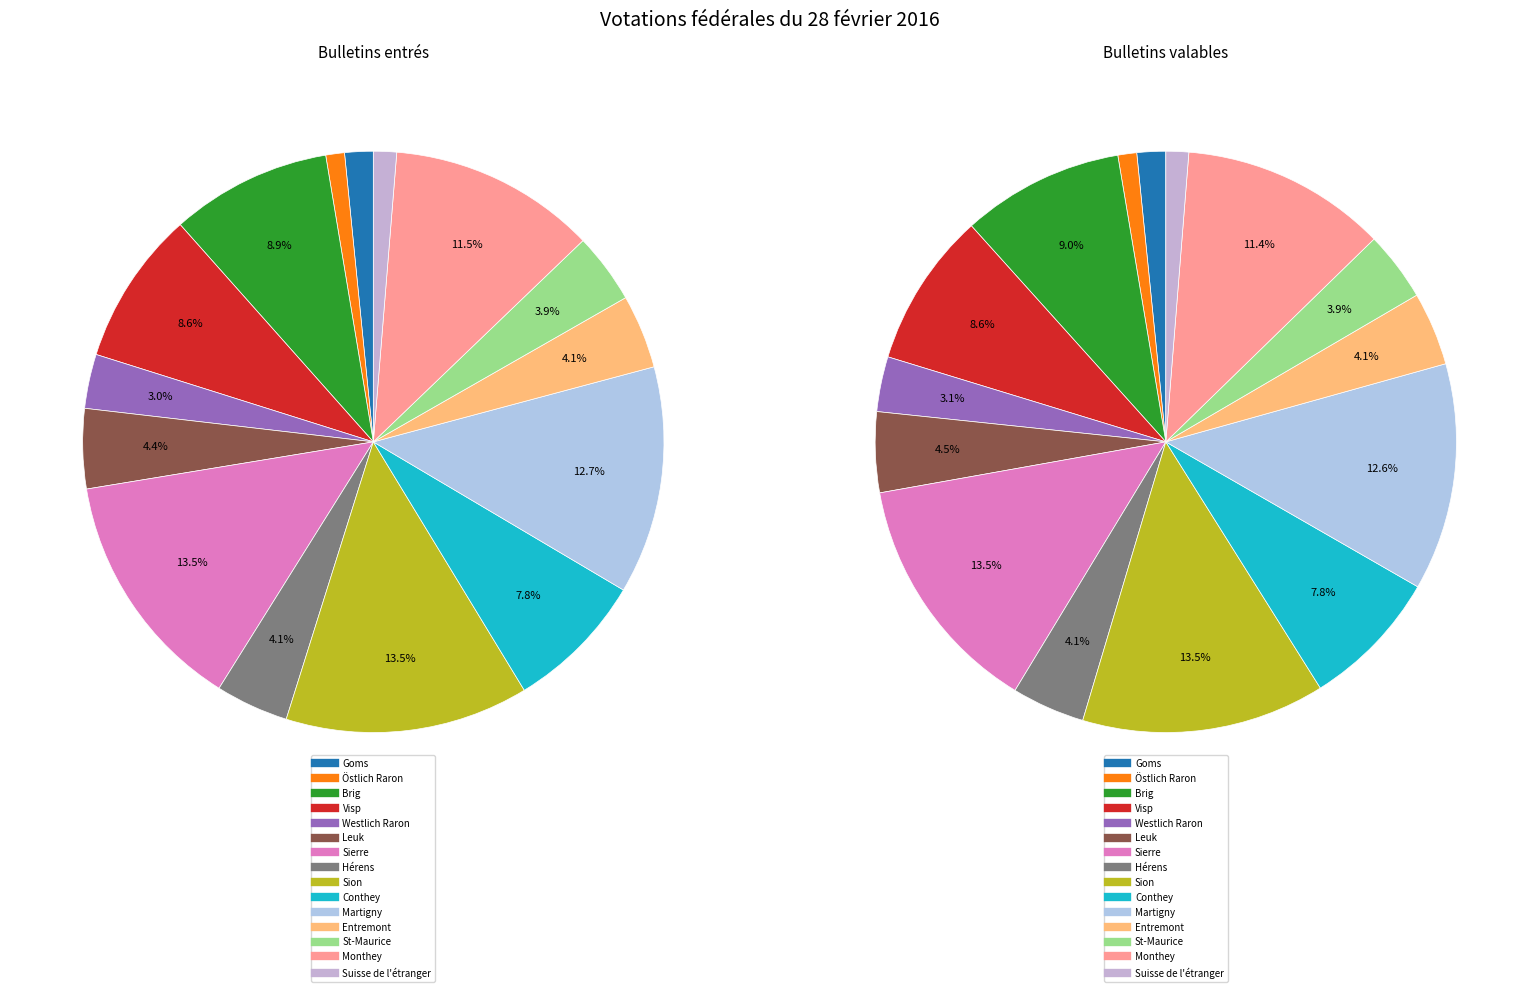

Is there a majority slice in this chart?

No